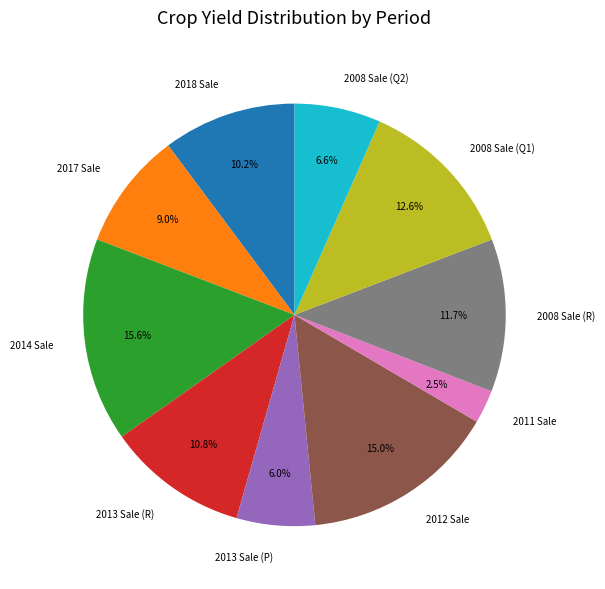

Which category has the biggest portion of the pie?

2014 Sale